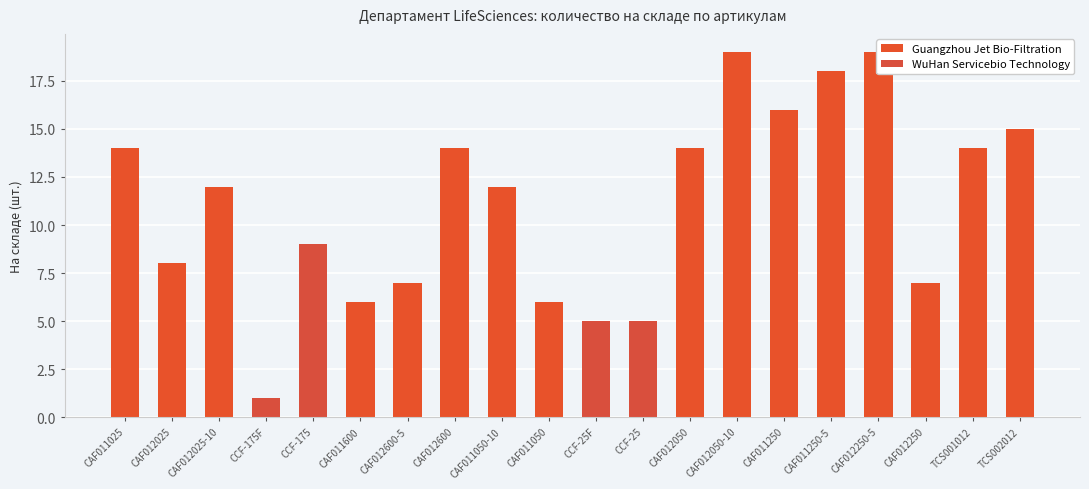

Which has a higher value, CAF012600-5 or CAF012050-10?

CAF012050-10